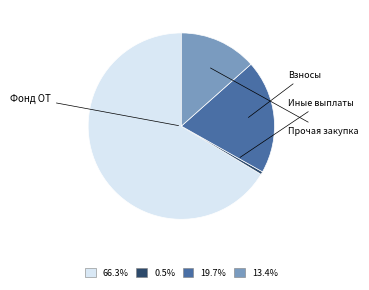

Is there any slice that represents more than half of the pie?

Yes